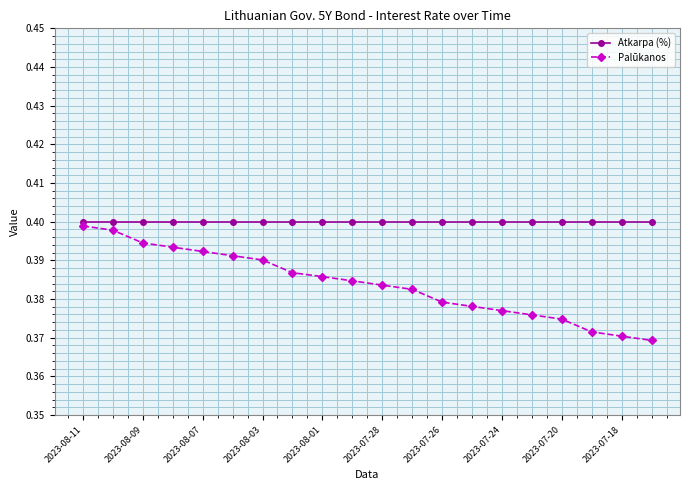

How many lines are shown in the chart?

2